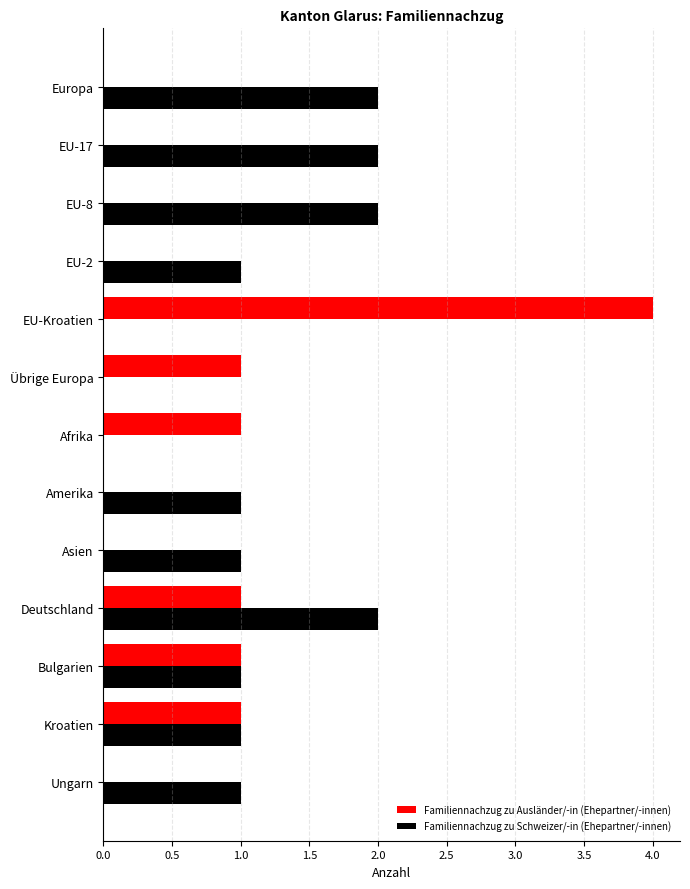

What is the average value of the Familiennachzug zu Schweizer/-in (Ehepartner/-innen) series?

1